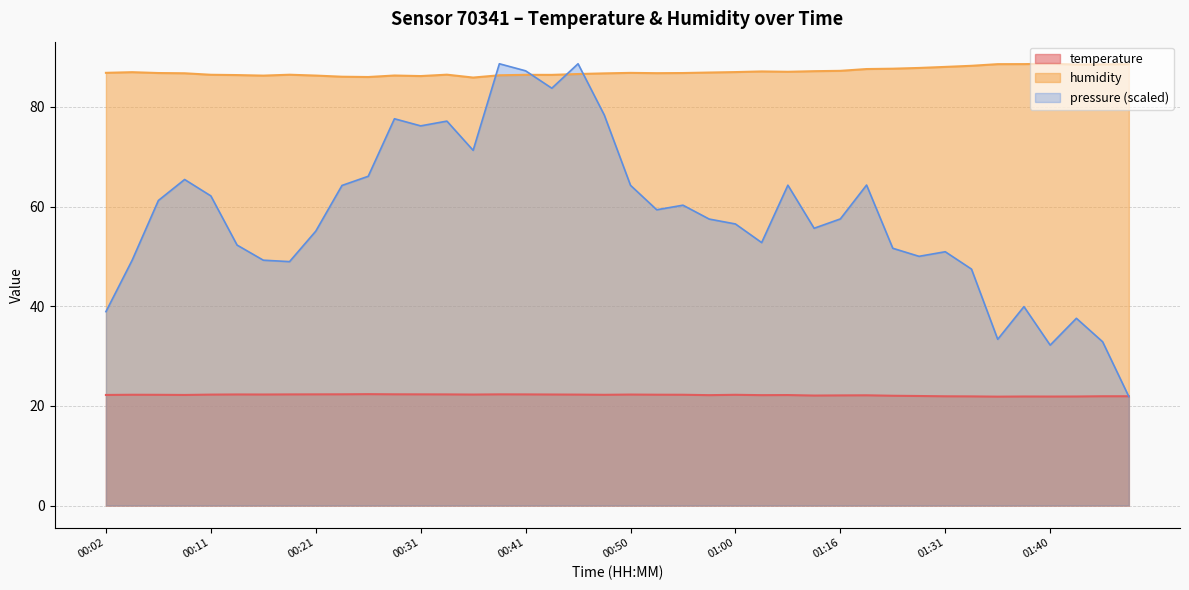

What is the difference between the humidity values at 01:28 and 01:43?

0.7